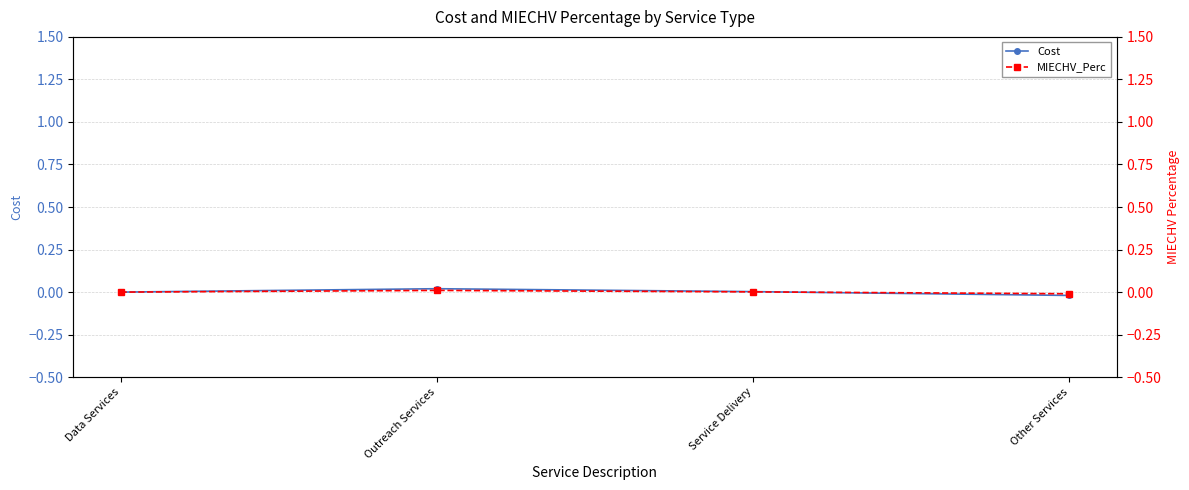

At which label is MIECHV_Perc closest to 0?

Data Services